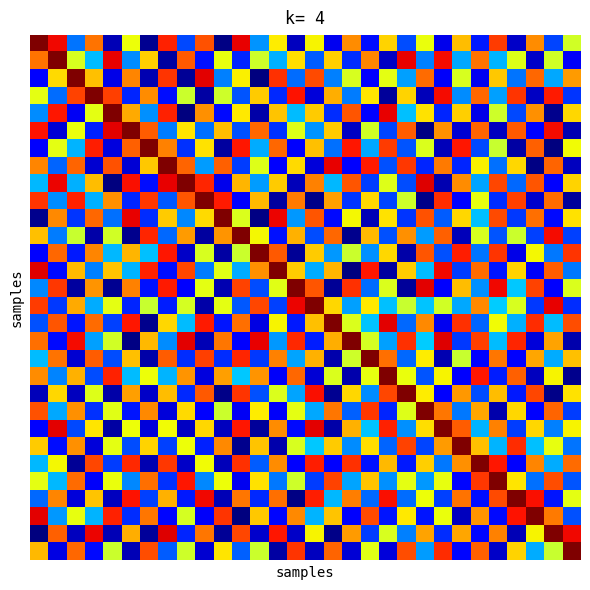

How many categories are shown in the chart?

30